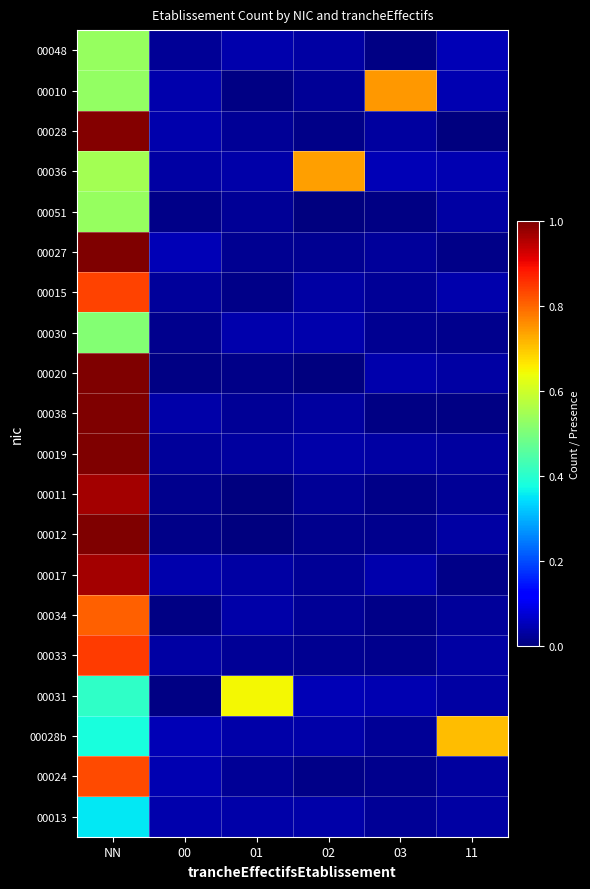

At how many categories does at least one series exceed 0?

6